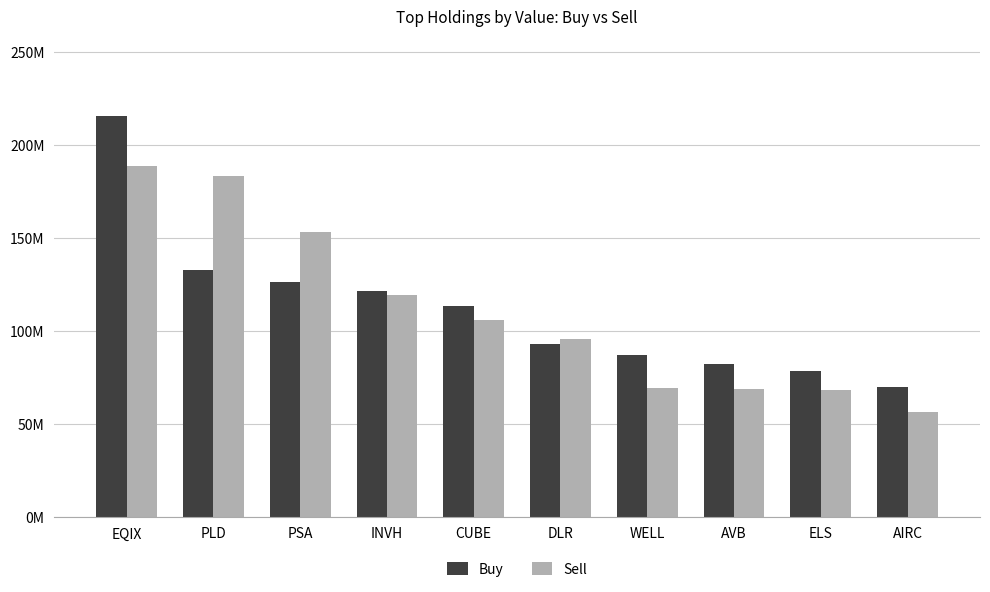

What are all the series names shown in the legend?

Buy, Sell